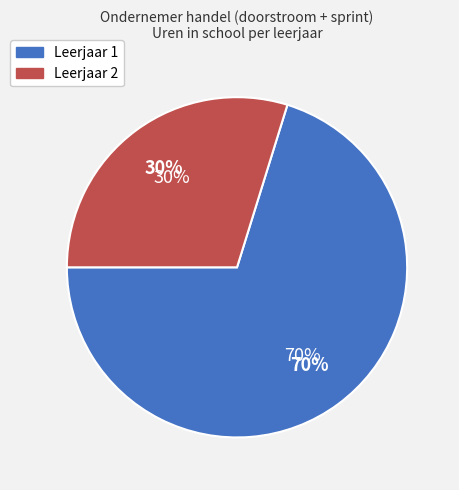

Which category has the smallest portion of the pie?

Leerjaar 2